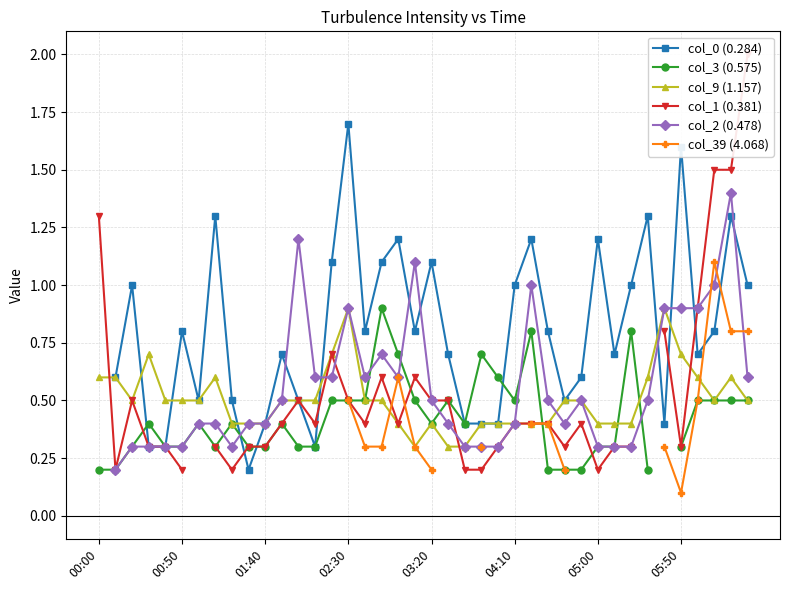

True or false: col_2 (0.478) and col_0 (0.284) cross at least once.

True